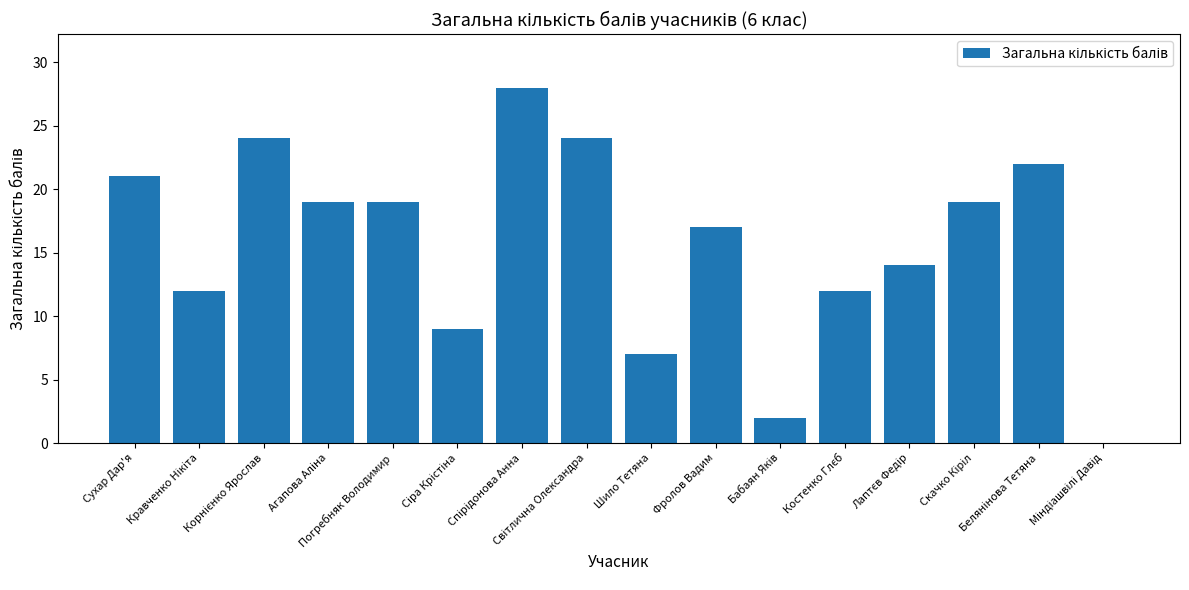

What is the maximum value shown in the chart?

28